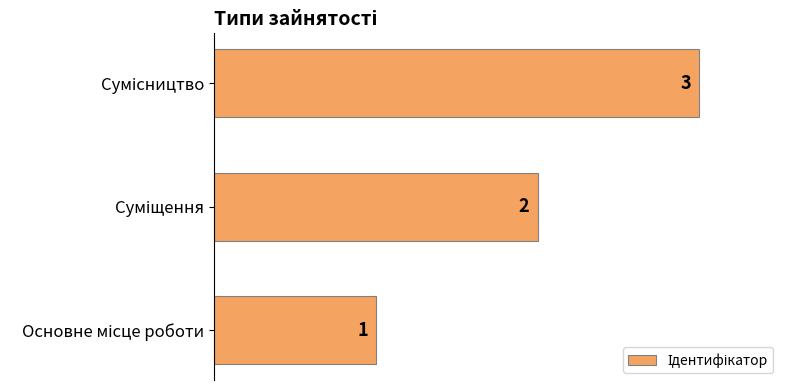

What is the greatest value displayed?

3